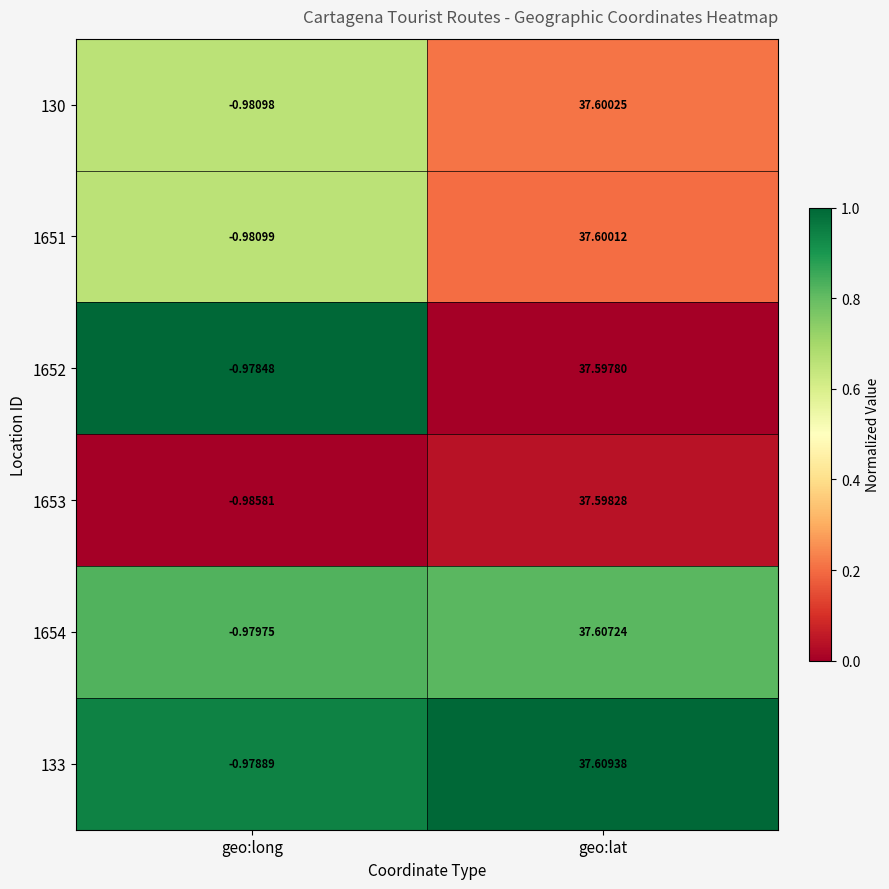

Which series has the largest range (max minus min)?

133